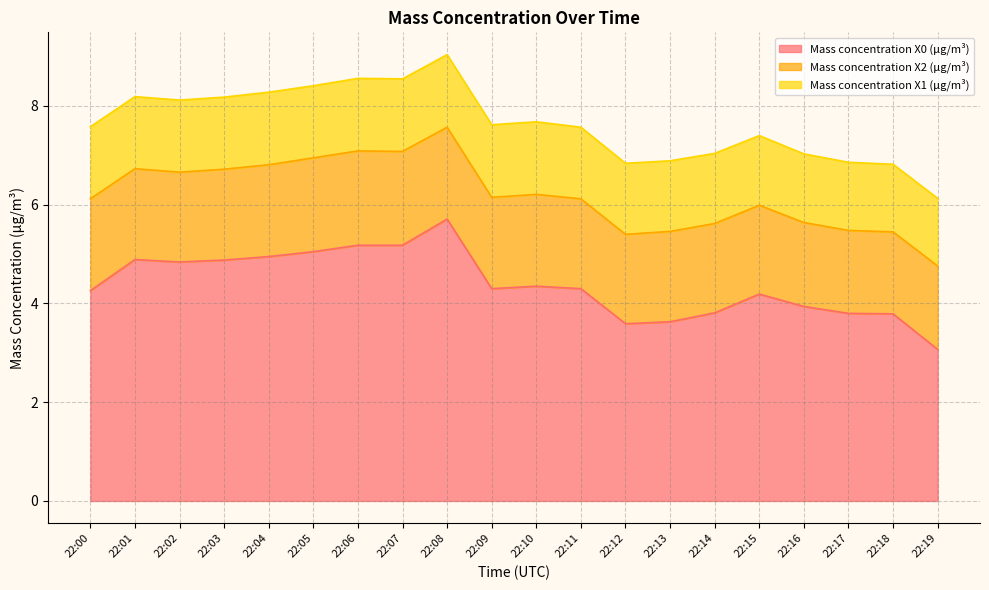

Count the number of data series in this chart.

3